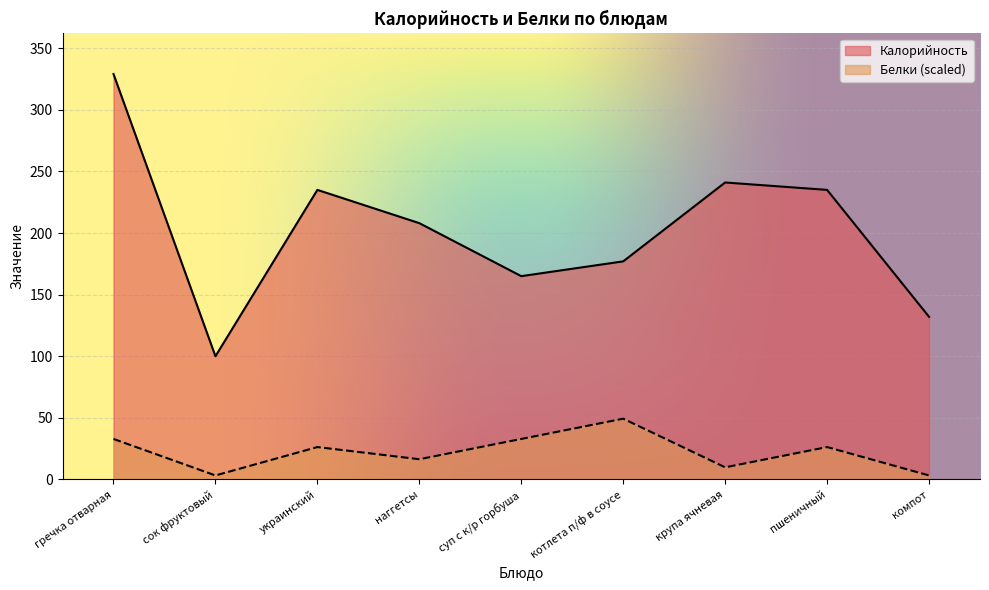

Which category has the highest value in the Калорийность series?

гречка отварная